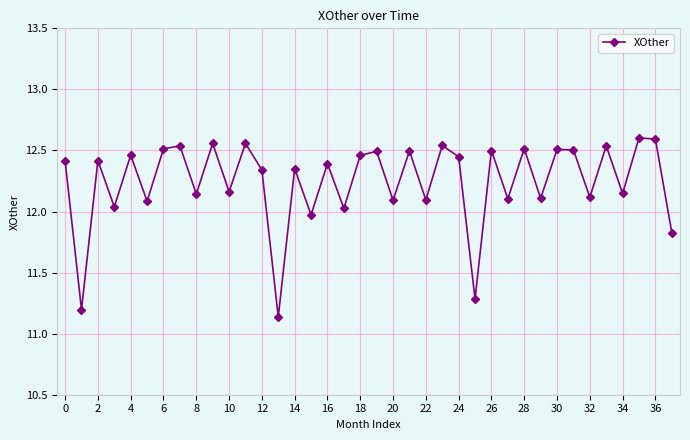

Does the chart have visible grid lines?

Yes